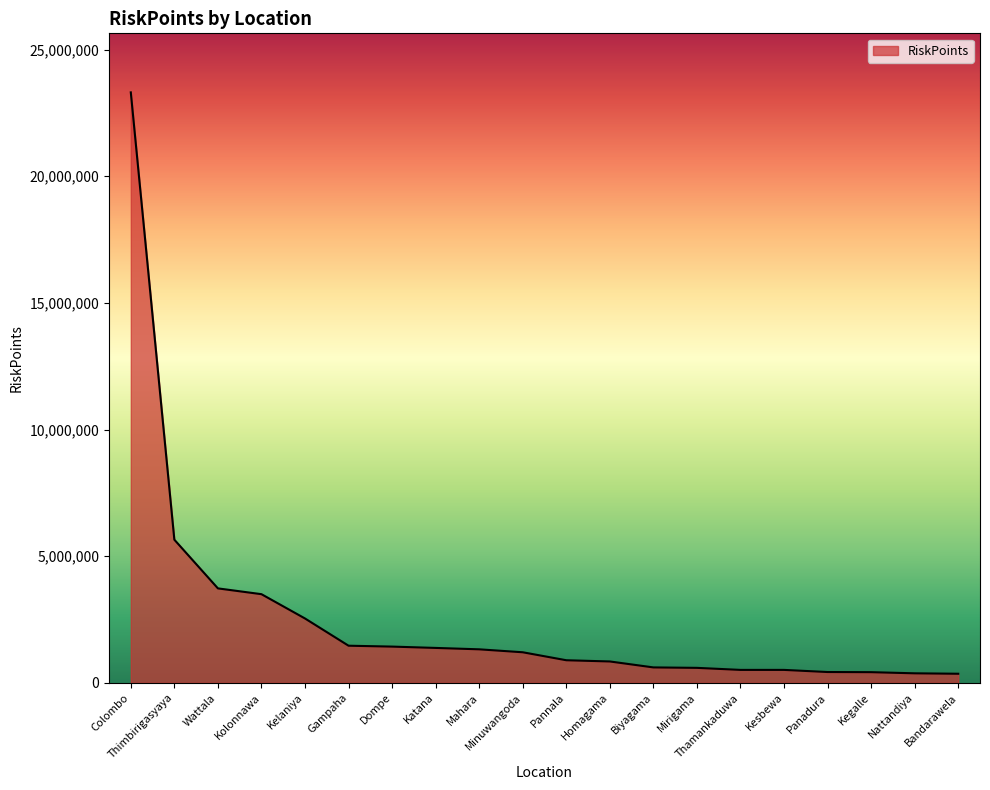

What is the maximum value shown in the chart?

23312700